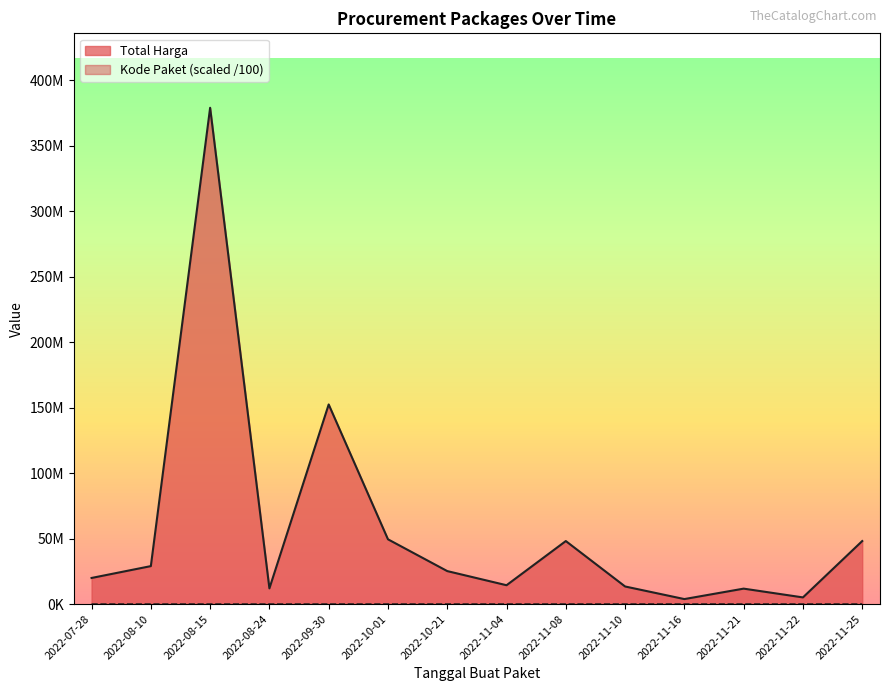

True or false: Kode Paket and Total Harga cross at least once.

False